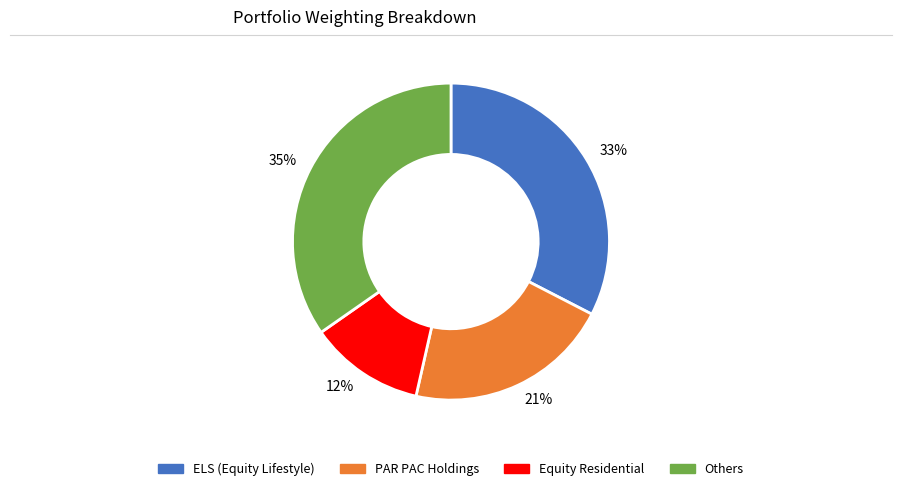

Combined, do 33% and 21% account for over 50%?

Yes